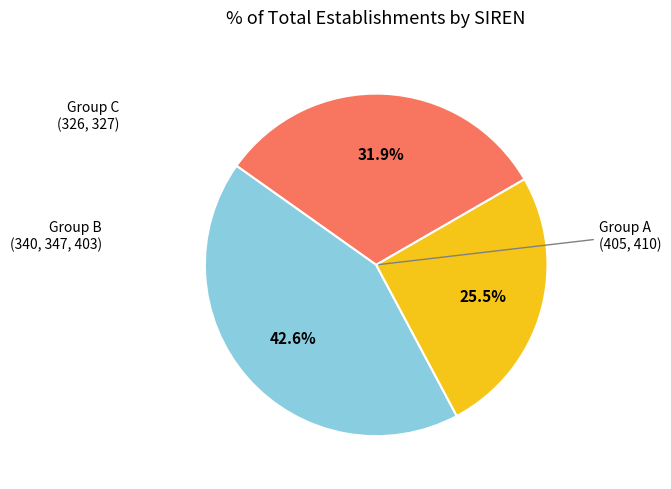

Is there a majority slice in this chart?

No